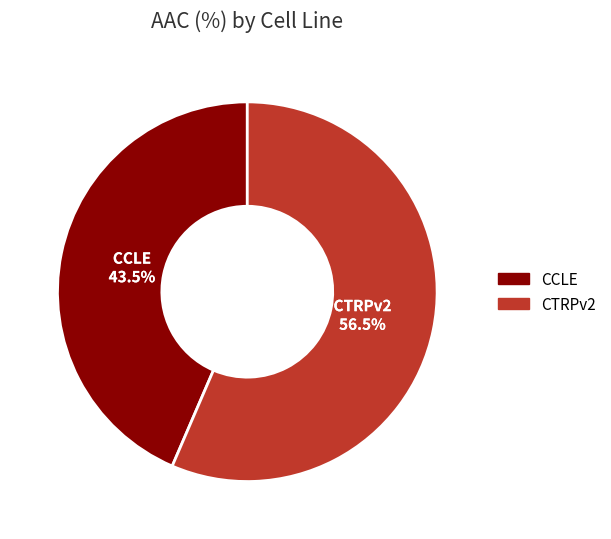

What is the ratio of the value at CTRPv2 to the value at CCLE?

1.3